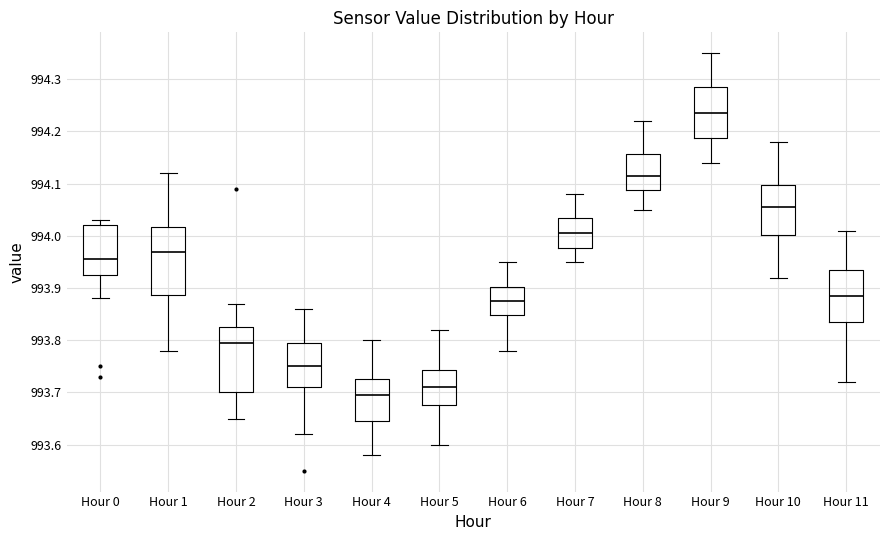

Which box has the lowest median line?

Hour 4